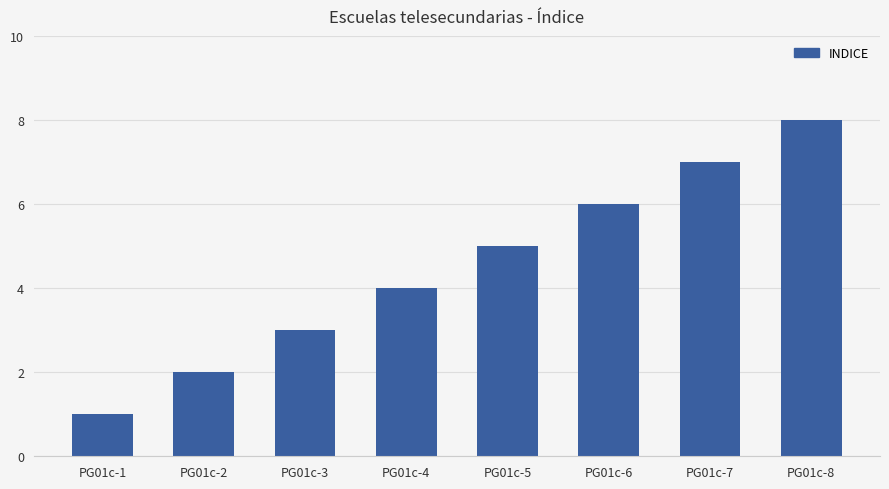

What is the greatest value displayed?

8